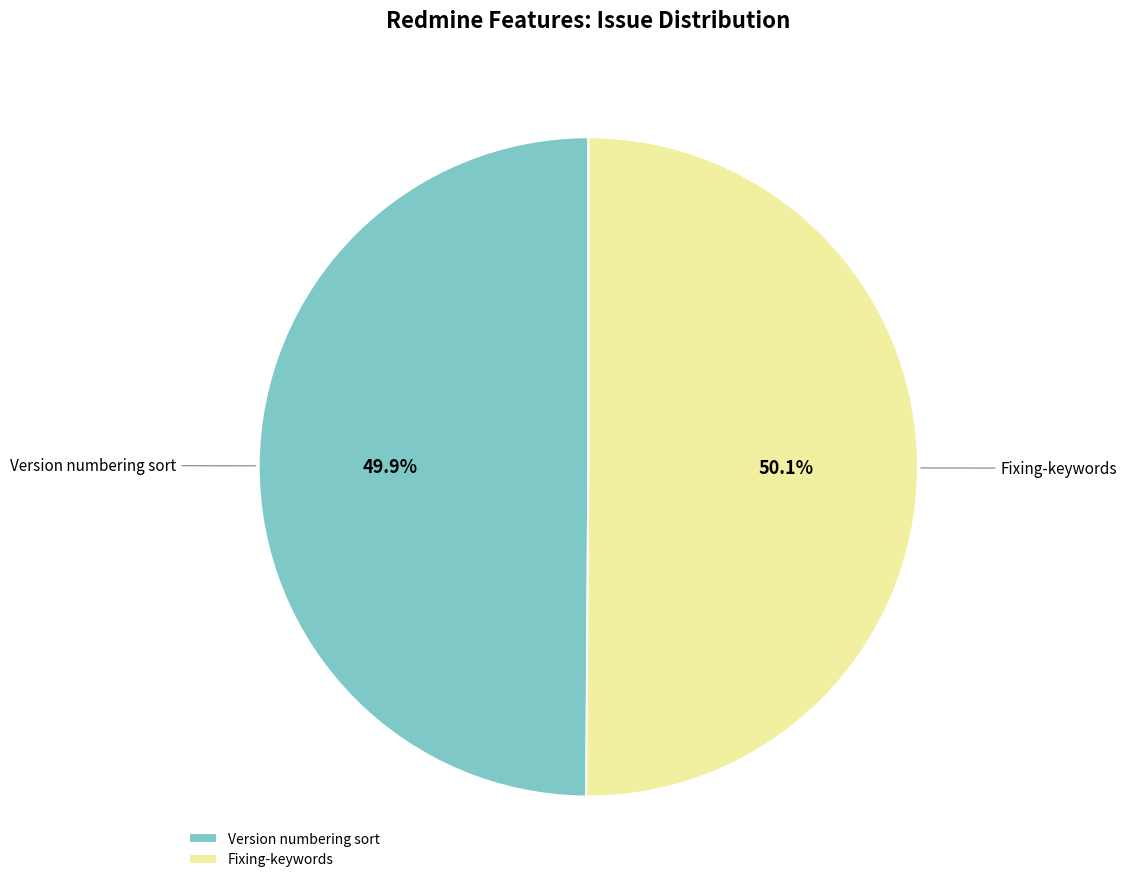

Is there any slice that represents more than half of the pie?

Yes